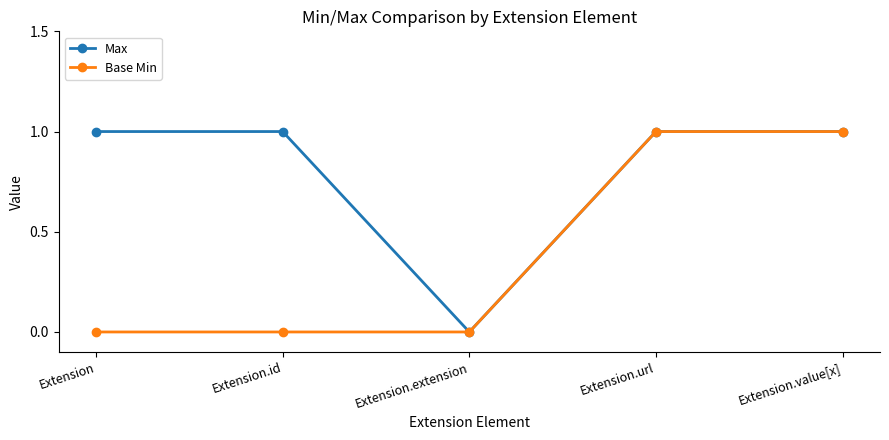

What is the difference between the highest and lowest values at Extension?

1